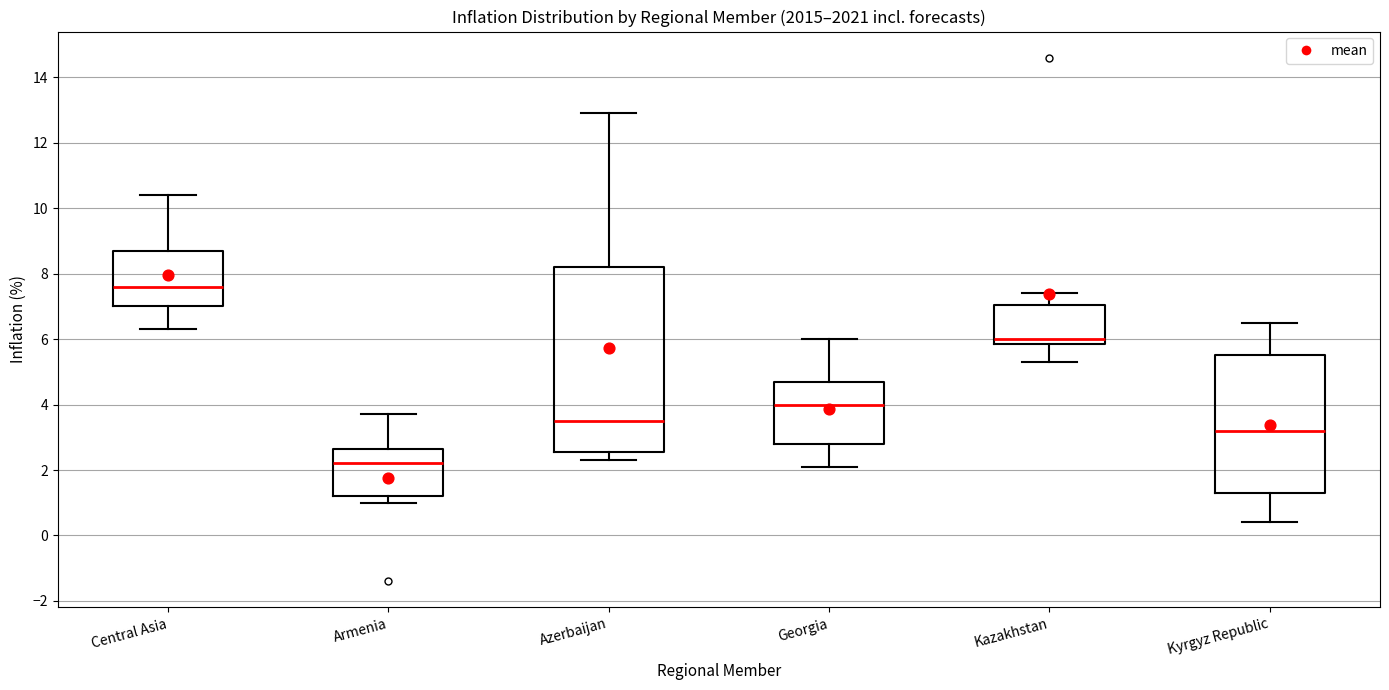

Which box is the tallest, from its lower edge to its upper edge?

Azerbaijan